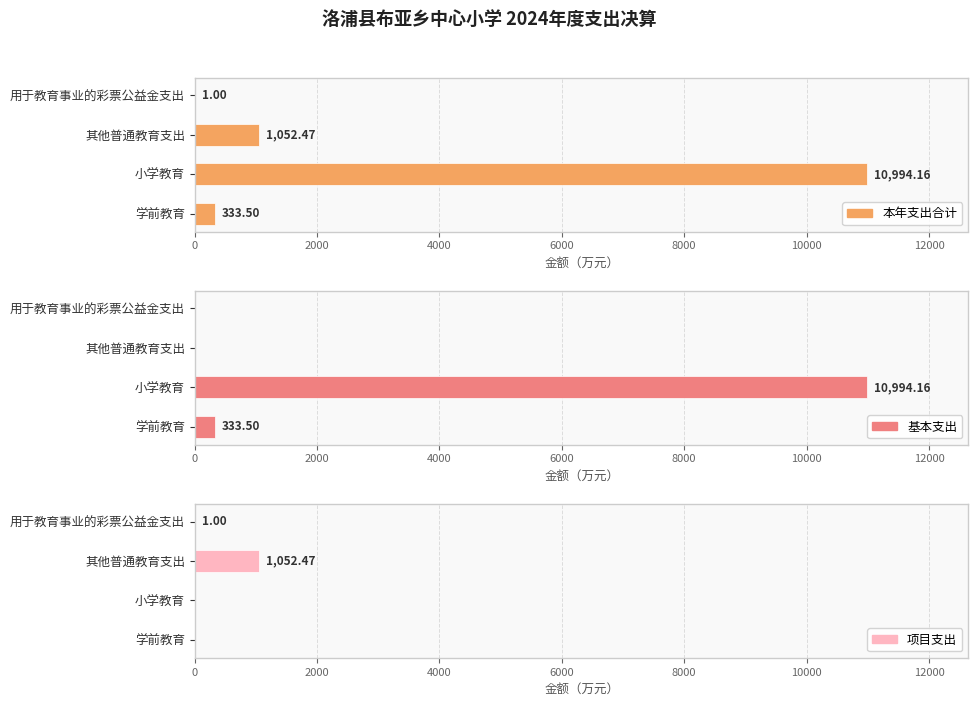

What is the highest value of the 基本支出 series?

10994.2